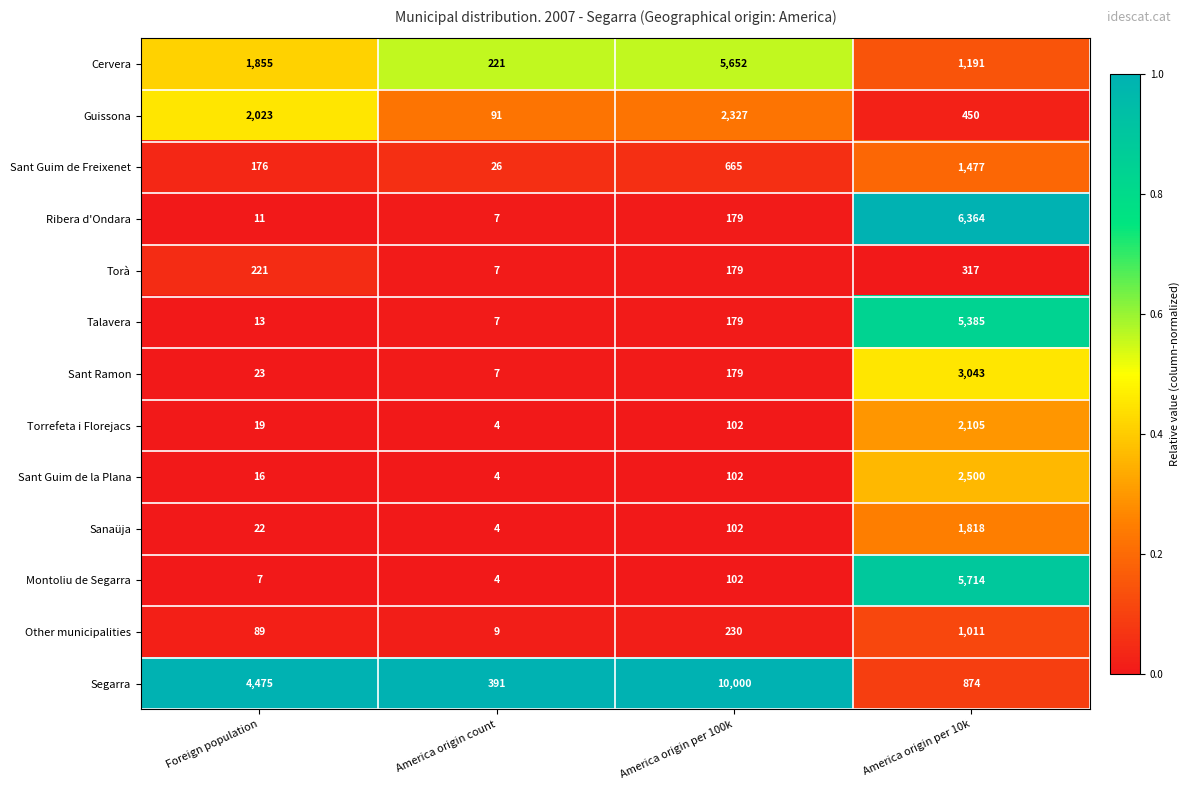

What is the minimum value for Cervera?

221